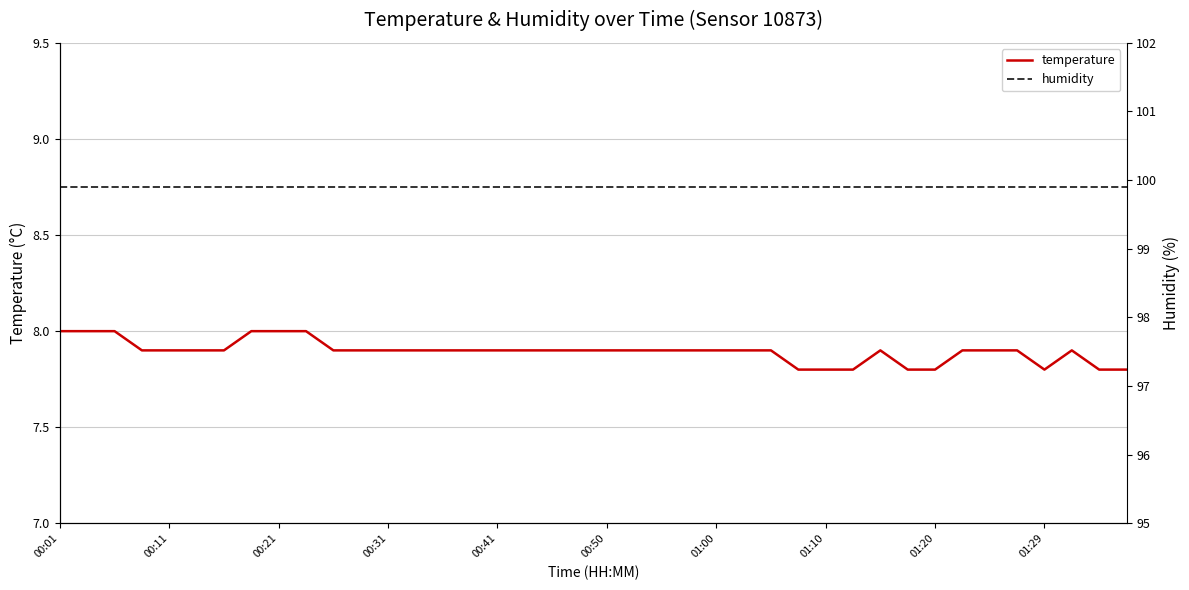

What is the value of the humidity point at the 36th from the left?

99.9